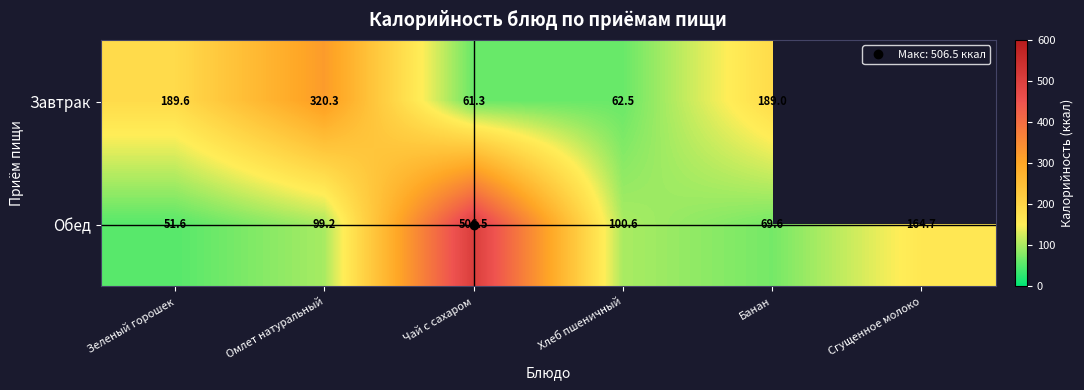

Between Омлет натуральный and Хлеб пшеничный, which series saw the biggest shift?

Завтрак